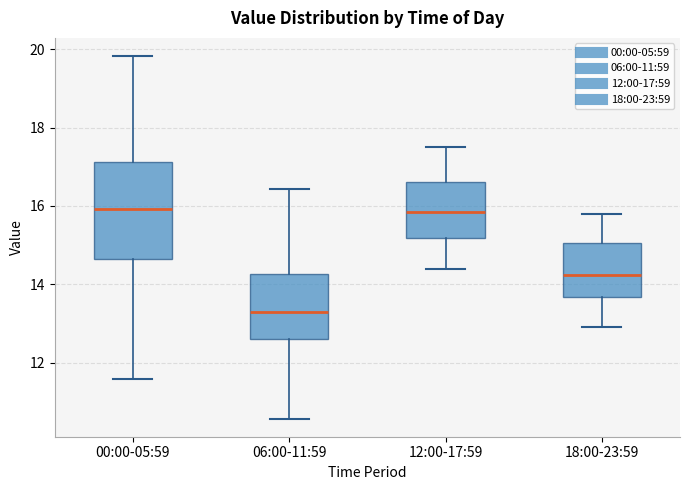

Where is the upper edge of the box for 06:00-11:59 on the y-axis? The values are not printed on the chart, so give them approximately, as read against the axis.

14.2